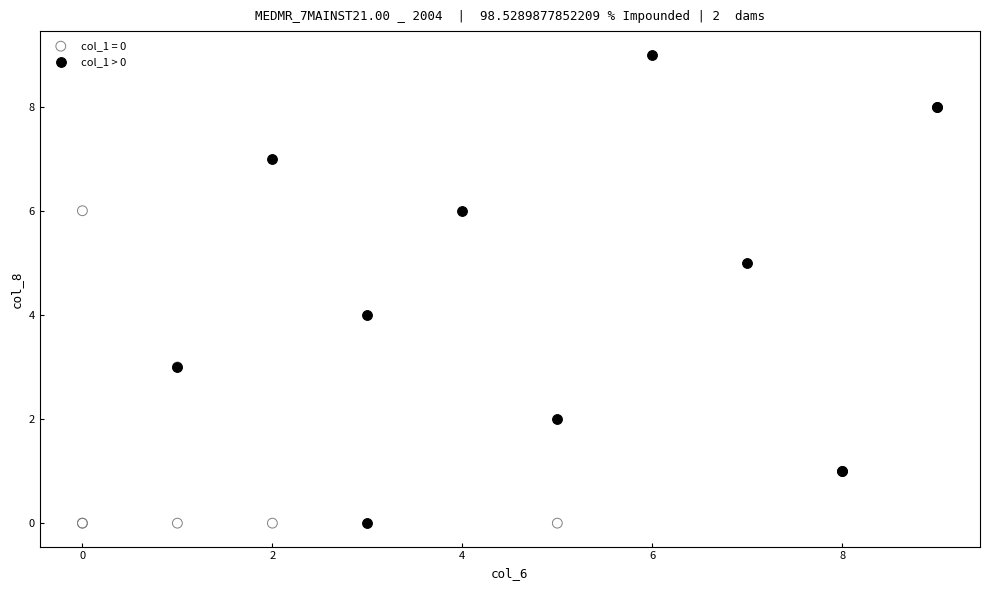

Which series reaches the maximum Y coordinate?

col_1 > 0